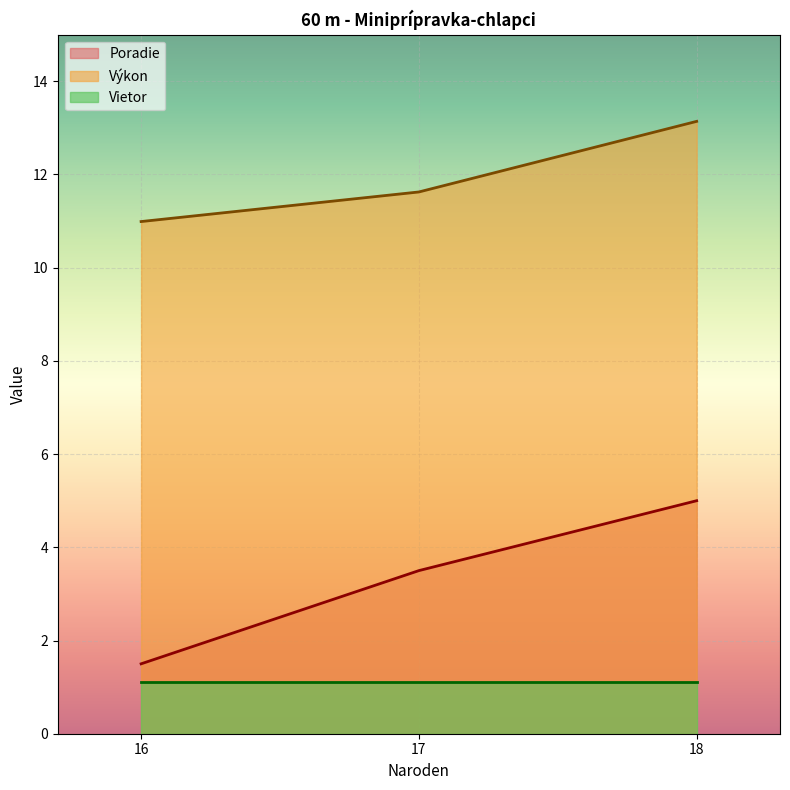

Which series has the widest spread of values?

Poradie